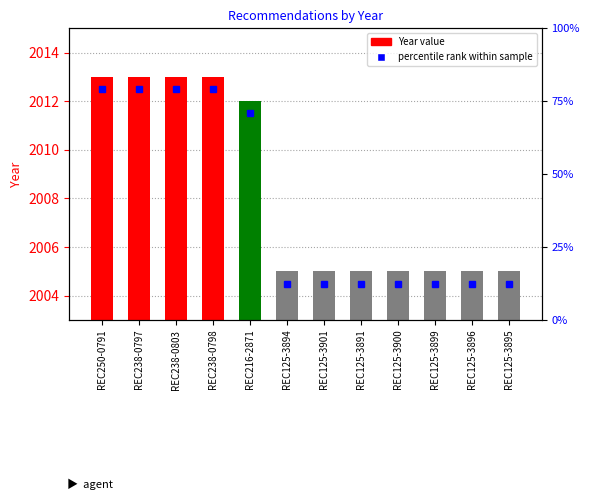

What is the minimum value shown in the chart?

2005